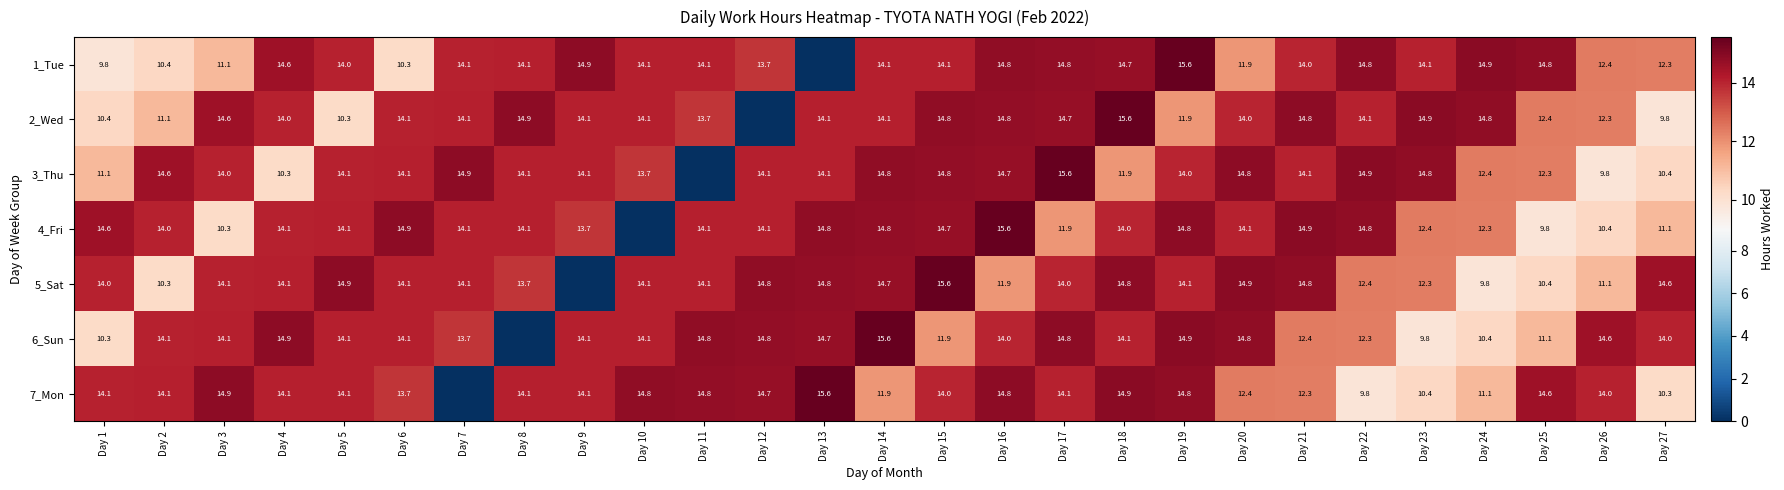

At how many categories does at least one series exceed 11?

27